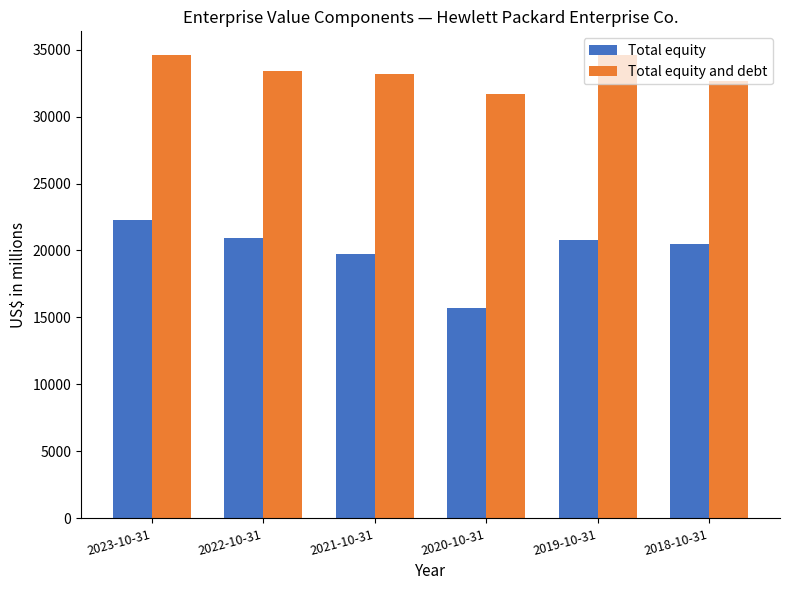

List the series in order of their peak value, lowest first.

Total equity, Total equity and debt